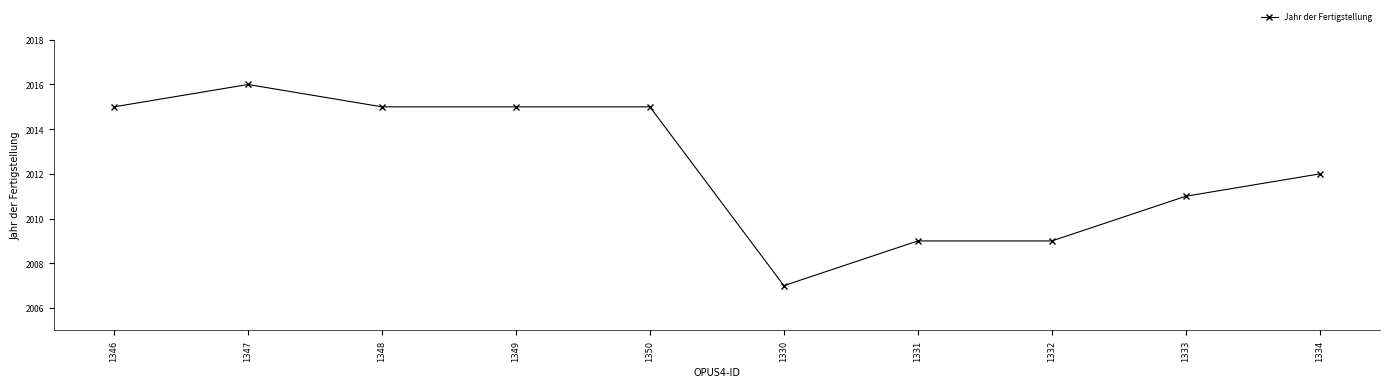

What is the change in value from 1349 to 1333?

-4